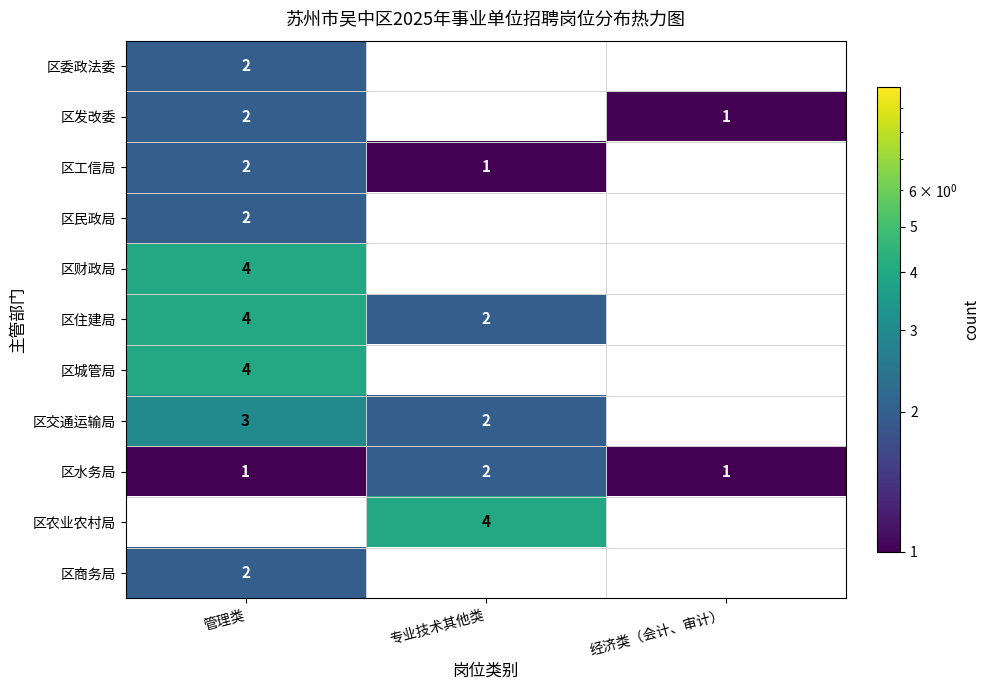

The 区城管局 series shows 4 at 管理类. True or false?

True